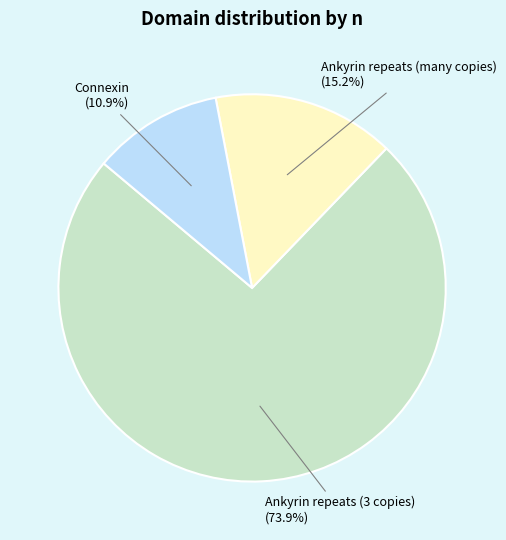

Which has a higher value, Connexin or Ankyrin repeats (many copies)?

Ankyrin repeats (many copies)